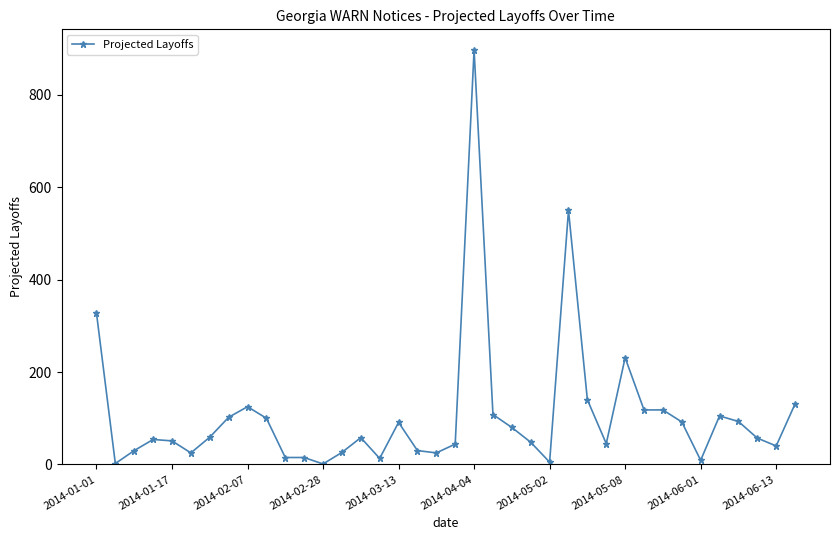

True or false: there are more than 1 points higher than both neighbors.

True